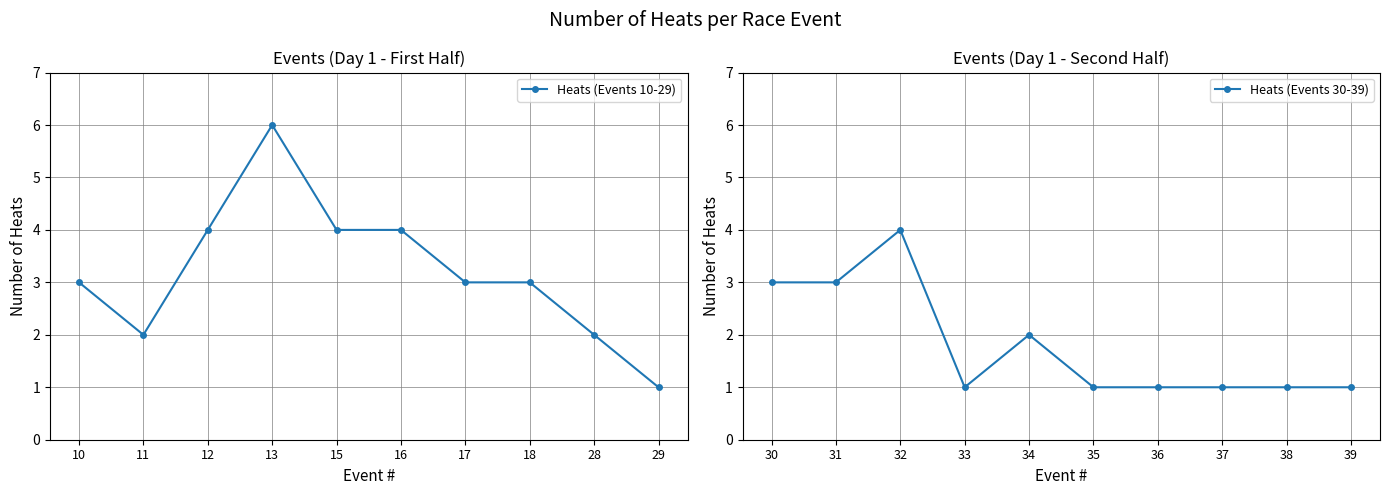

Reading right to left, transcribe all the data shown in this chart.

Heats (Events 10-29): 29=1	28=2	18=3	17=3	16=4	15=4	13=6	12=4	11=2	10=3
Heats (Events 30-39): 29=1	28=1	18=1	17=1	16=1	15=2	13=1	12=4	11=3	10=3